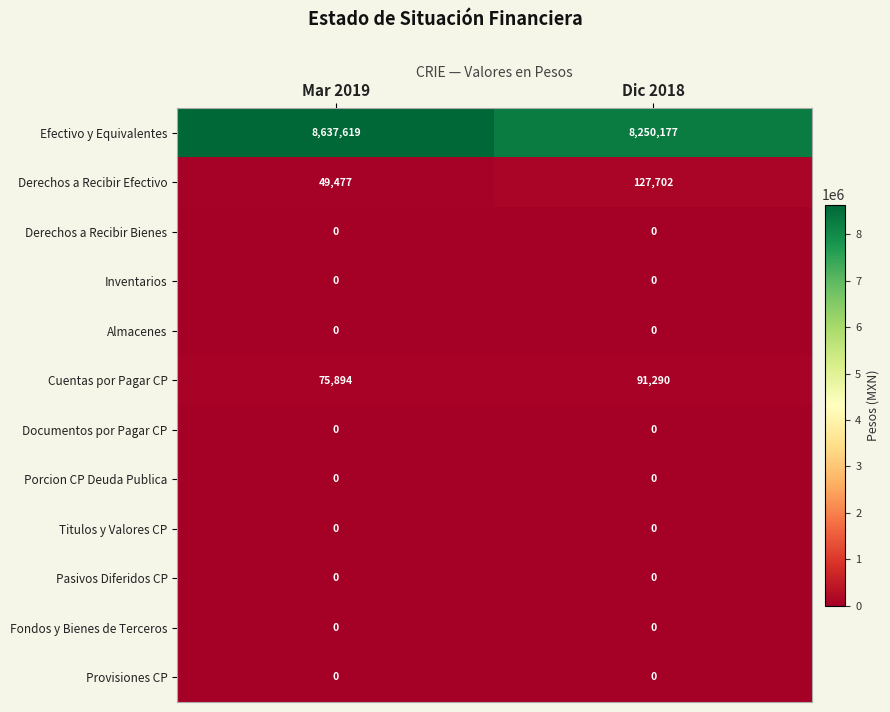

What is the greatest value displayed?

8637619